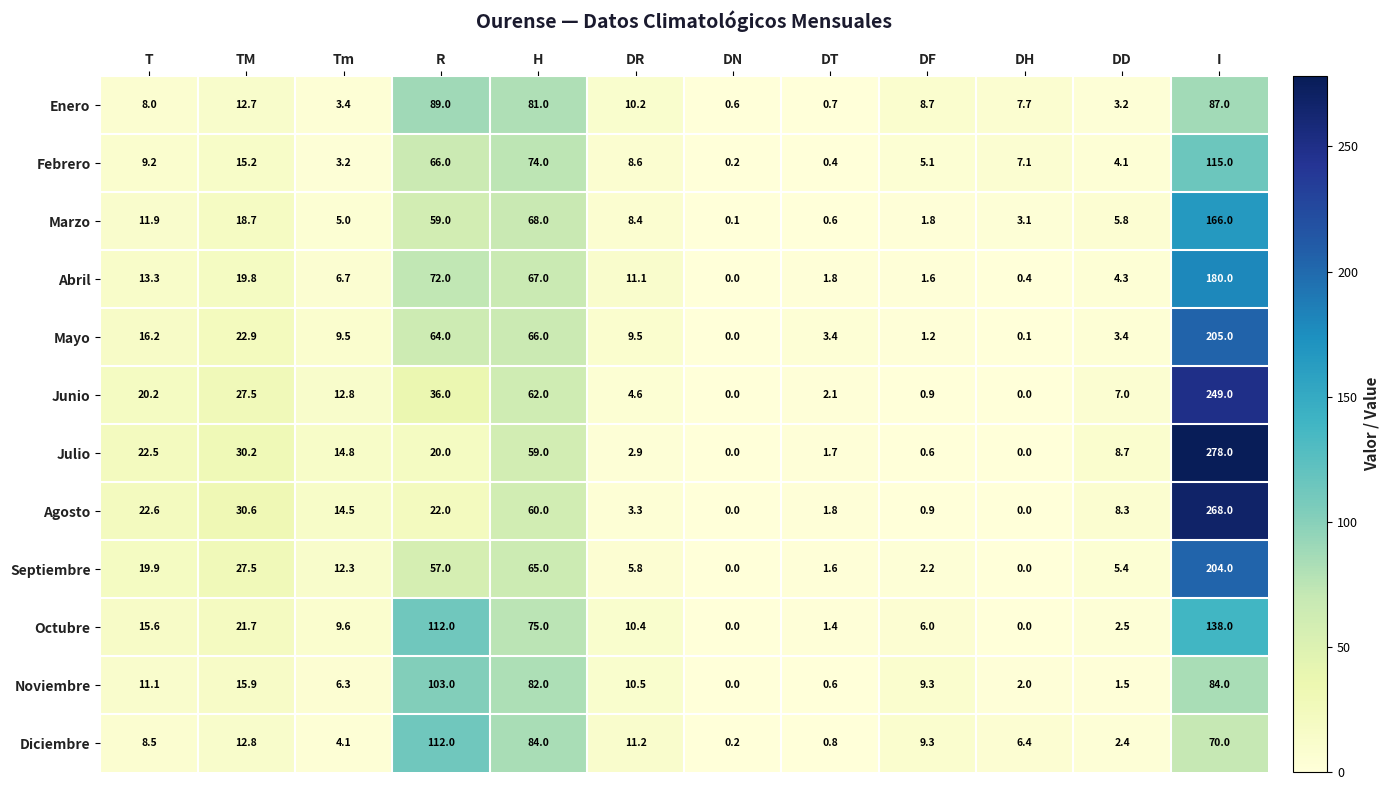

At which label does Abril reach its peak?

I